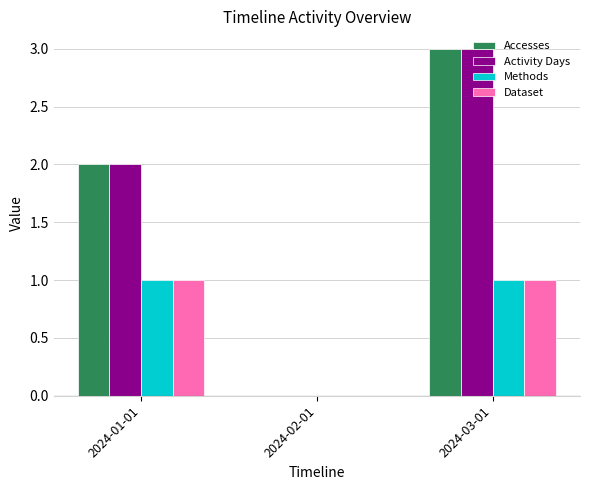

At which category does the chart reach its peak across all series?

2024-03-01